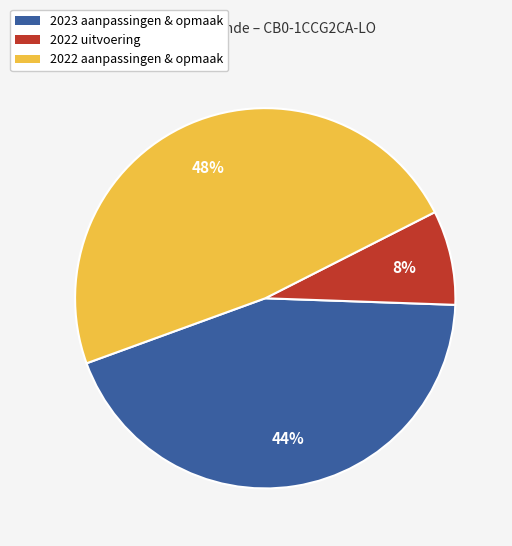

Does any single category account for the majority?

No